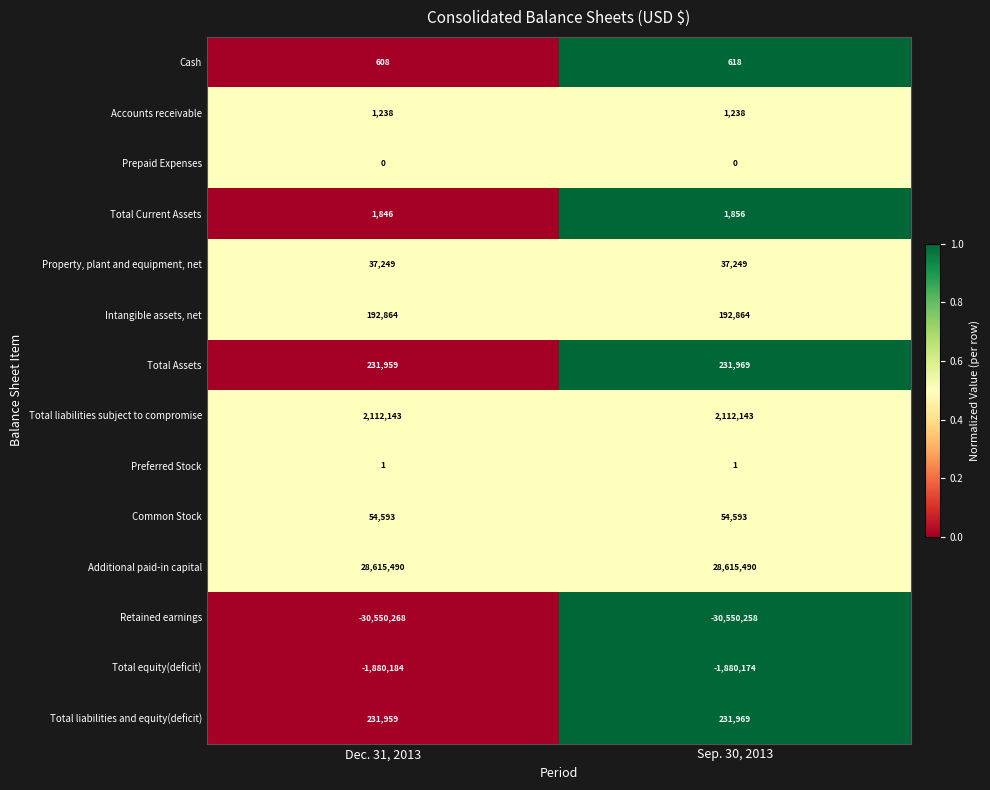

Which series has the largest total across all categories?

Additional paid-in capital